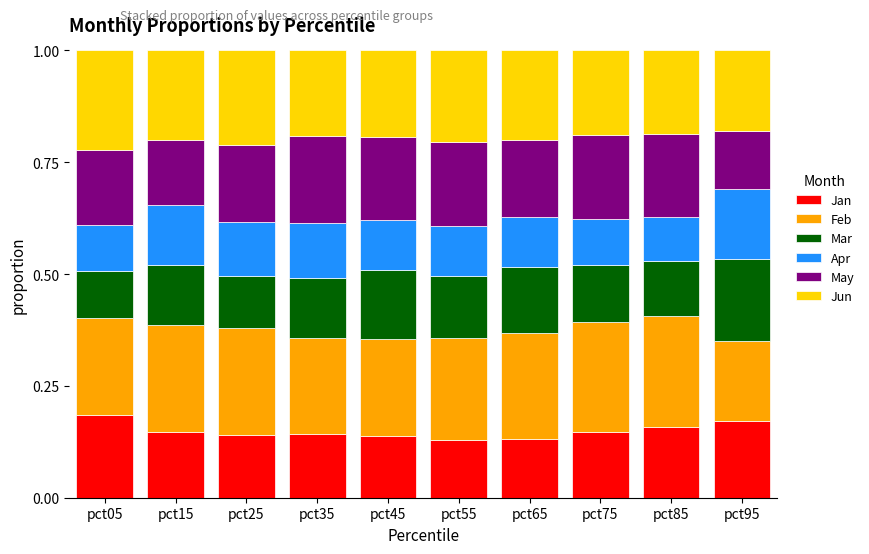

Are the bars grouped side by side (vs. stacked)?

No